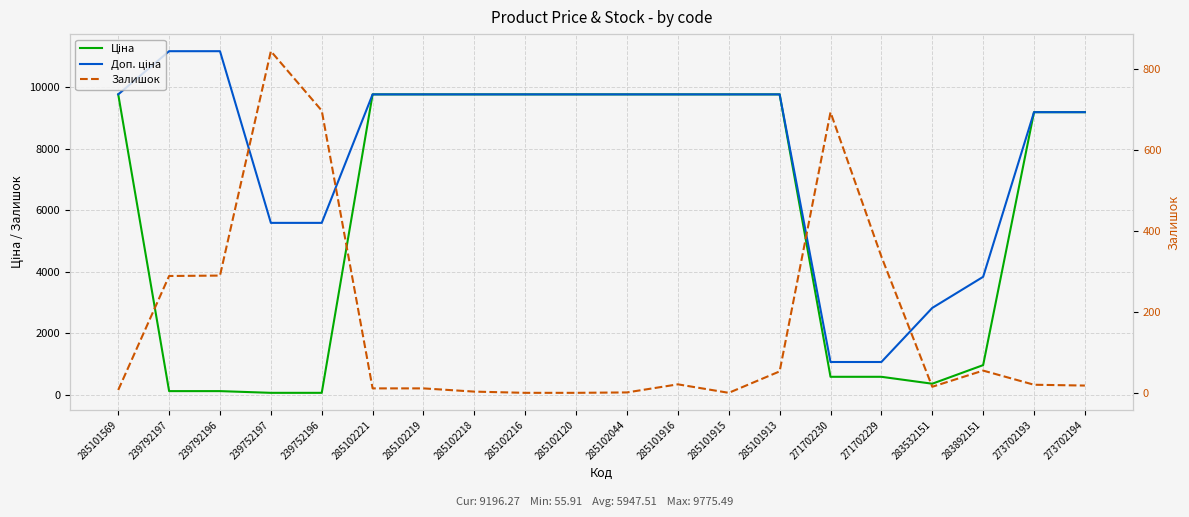

What position from the left is 285101915?

13